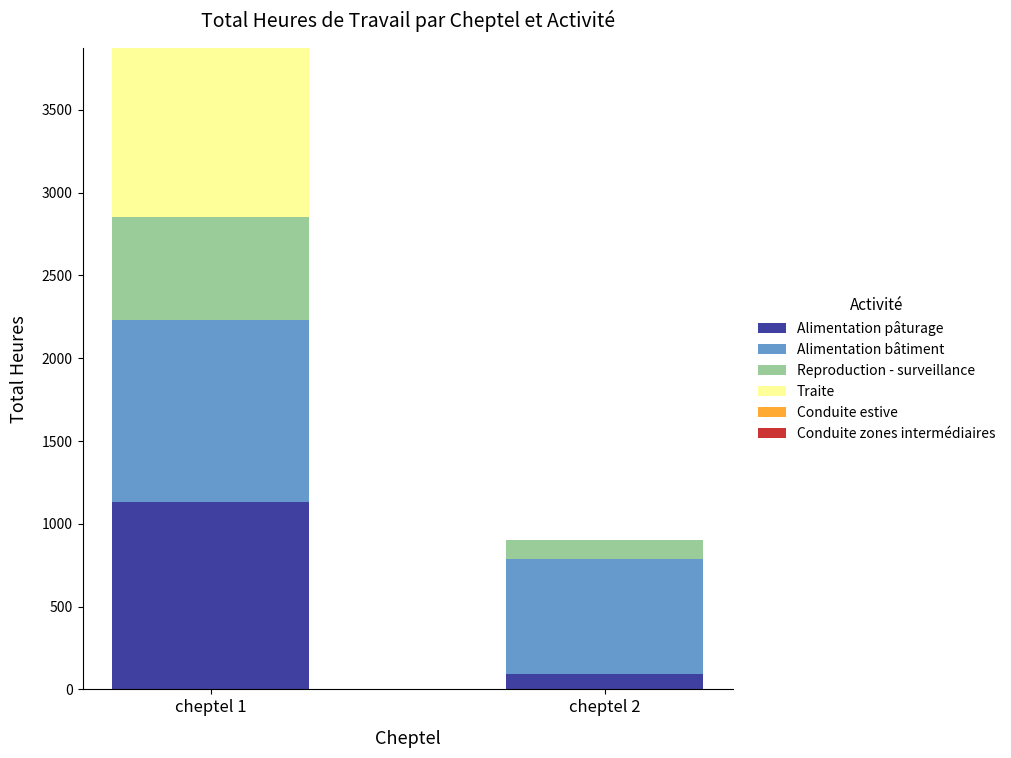

Reading left to right, what are the values for Alimentation pâturage?

cheptel 1=1134.0	cheptel 2=94.5